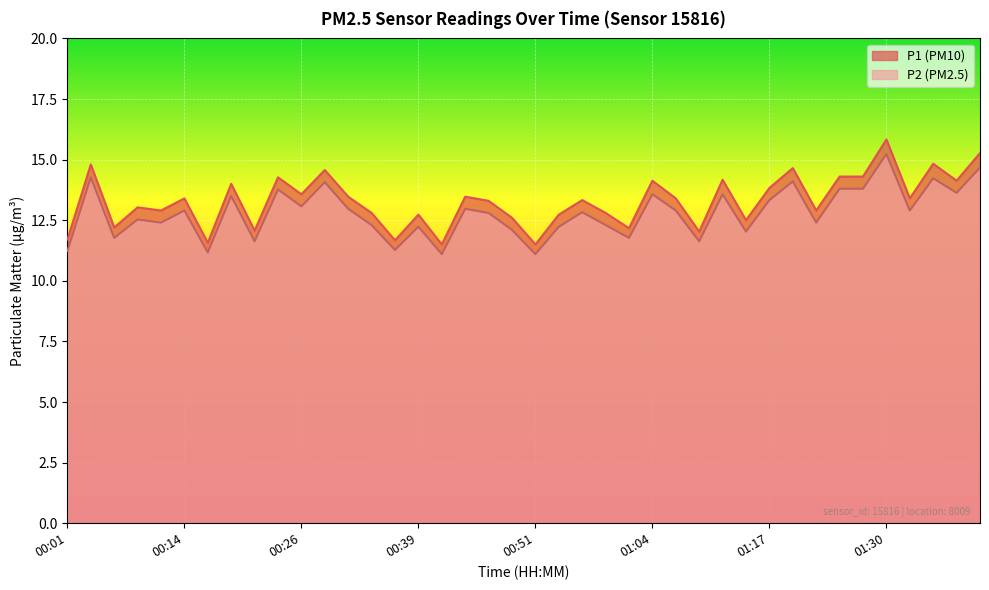

How many interior local valleys does the P2 series have?

14